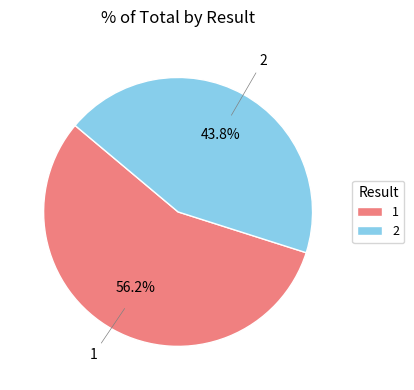

To the nearest percent, what is the combined percentage of 1 and 2?

100%